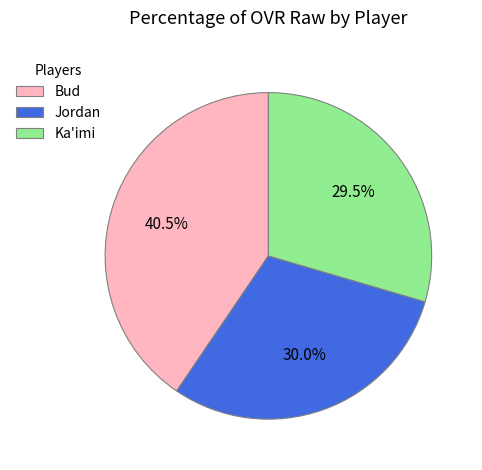

To the nearest percent, what is the combined percentage of Ka'imi and Bud?

70%